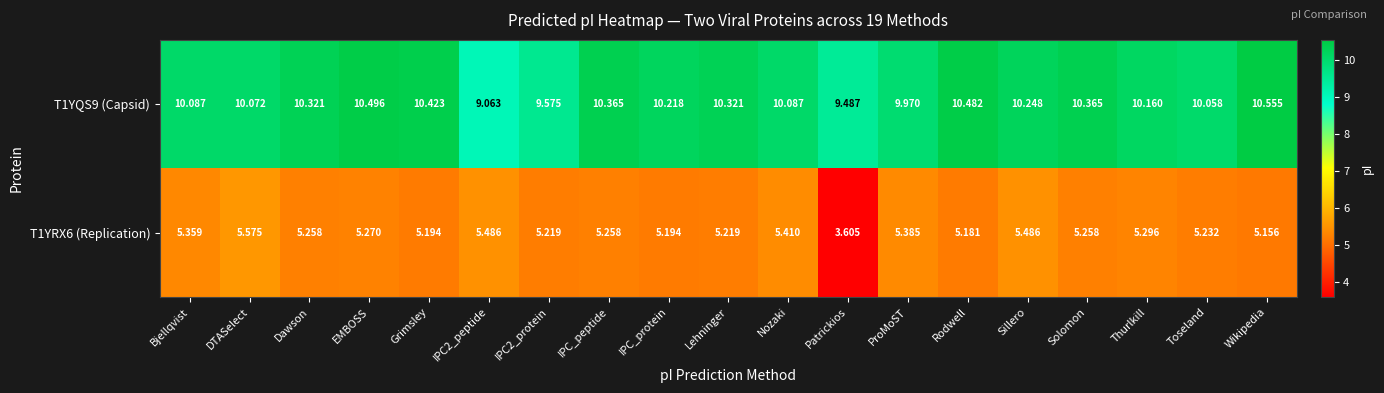

Which series has the largest total across all categories?

T1YQS9 (Capsid)